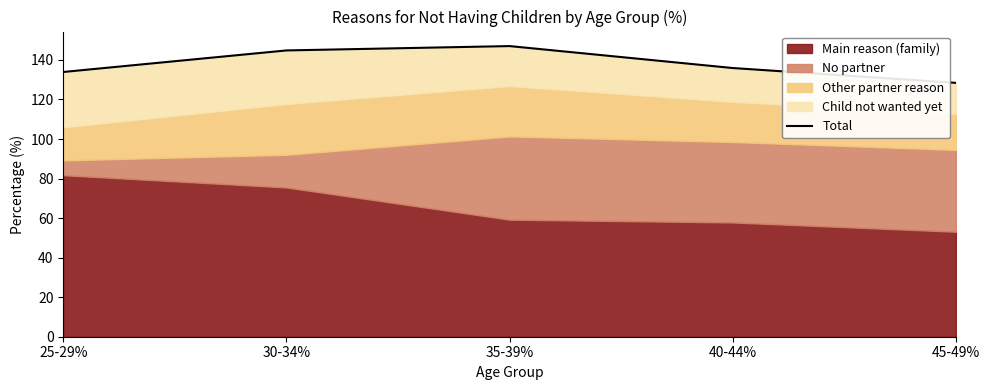

How many lines are shown in the chart?

1